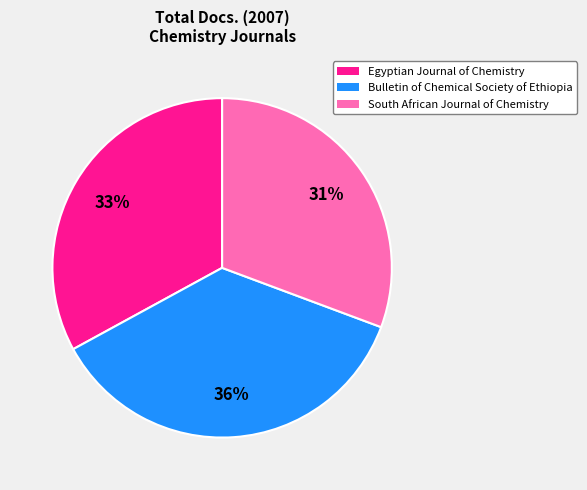

Which category has the smallest portion of the pie?

South African Journal of Chemistry